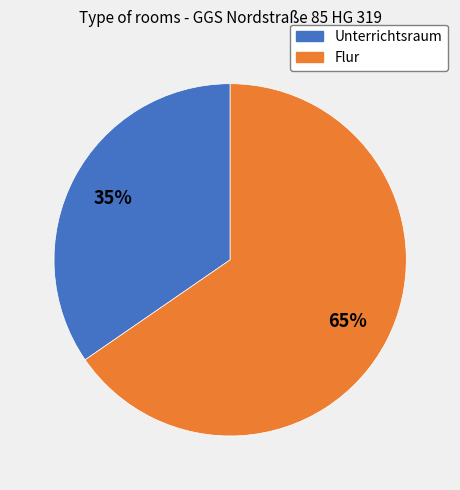

To the nearest percent, what is the average slice percentage?

50%